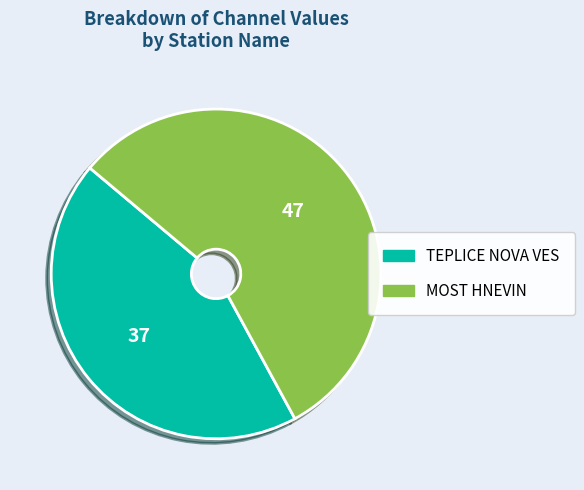

What is the ratio of the value at TEPLICE NOVA VES to the value at MOST HNEVIN?

0.8